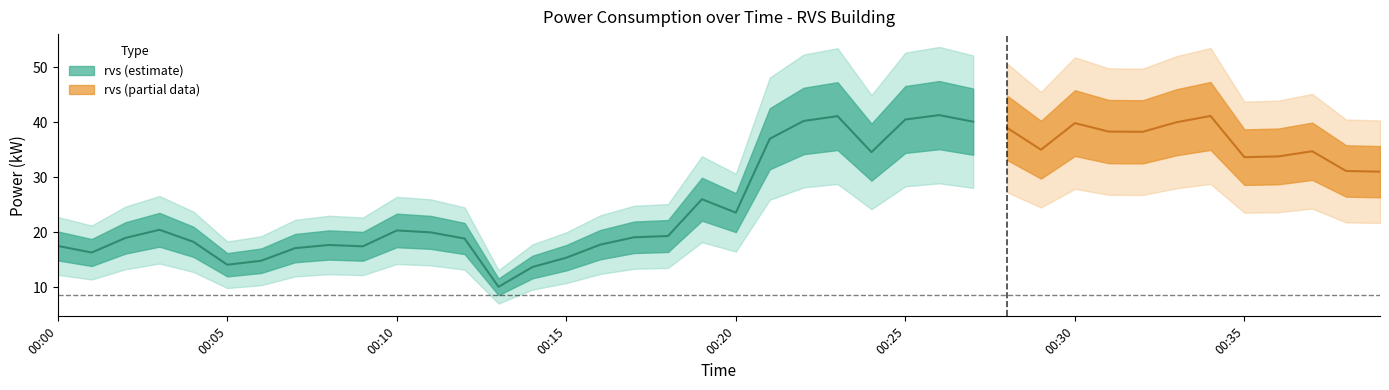

At which category does the chart reach its peak across all series?

2023-11-19T00:26:00